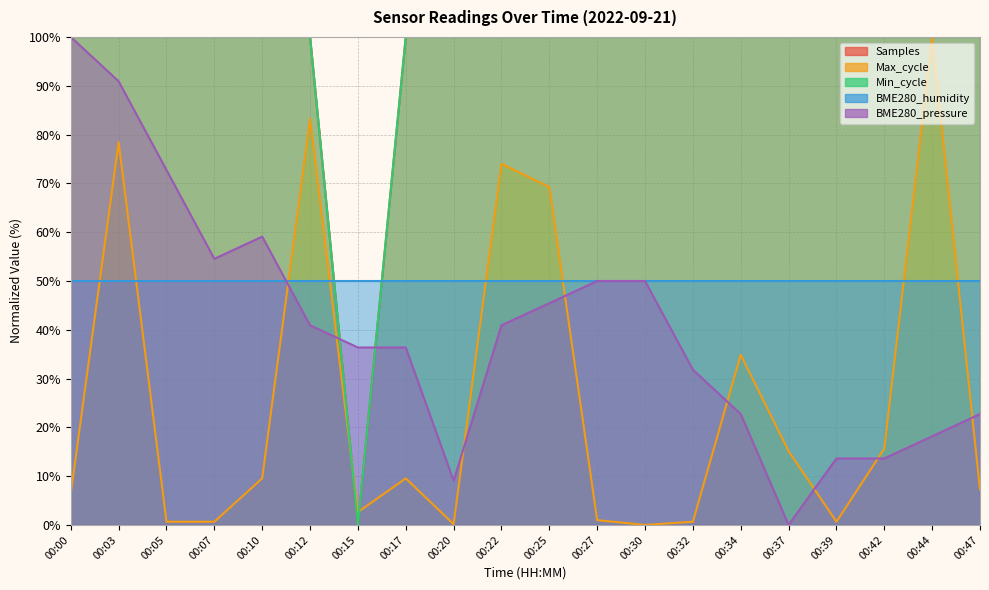

Which series ends up on top after the final intersection of BME280_pressure and Max_cycle?

BME280_pressure